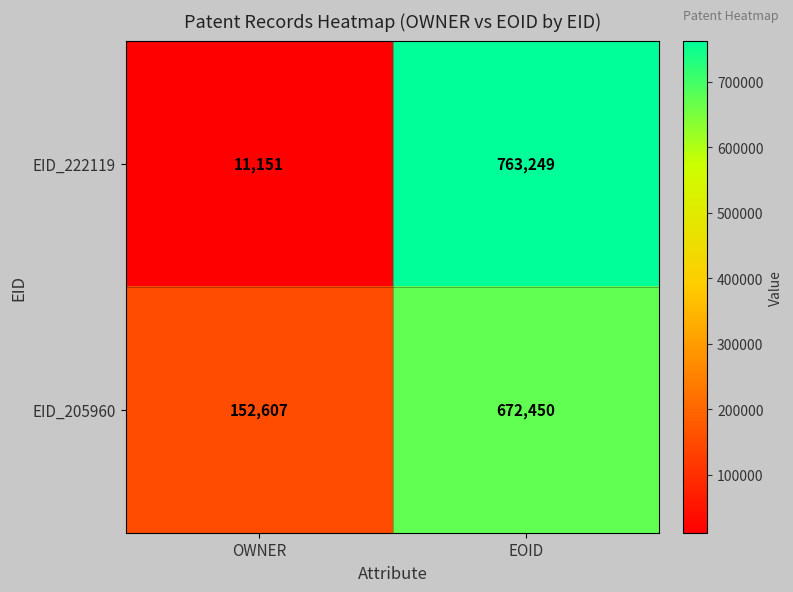

At which category does the chart reach its peak across all series?

EOID